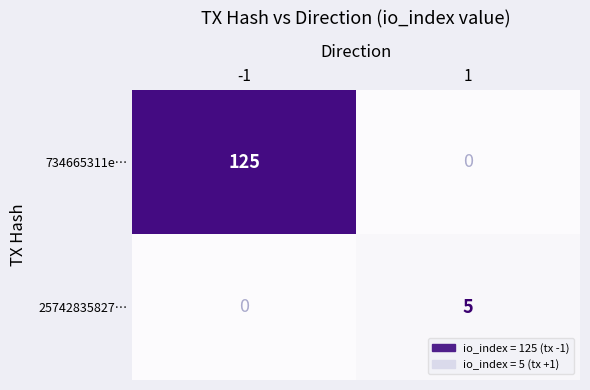

What is the difference between the maximum and minimum values in the 734665311e… series?

125